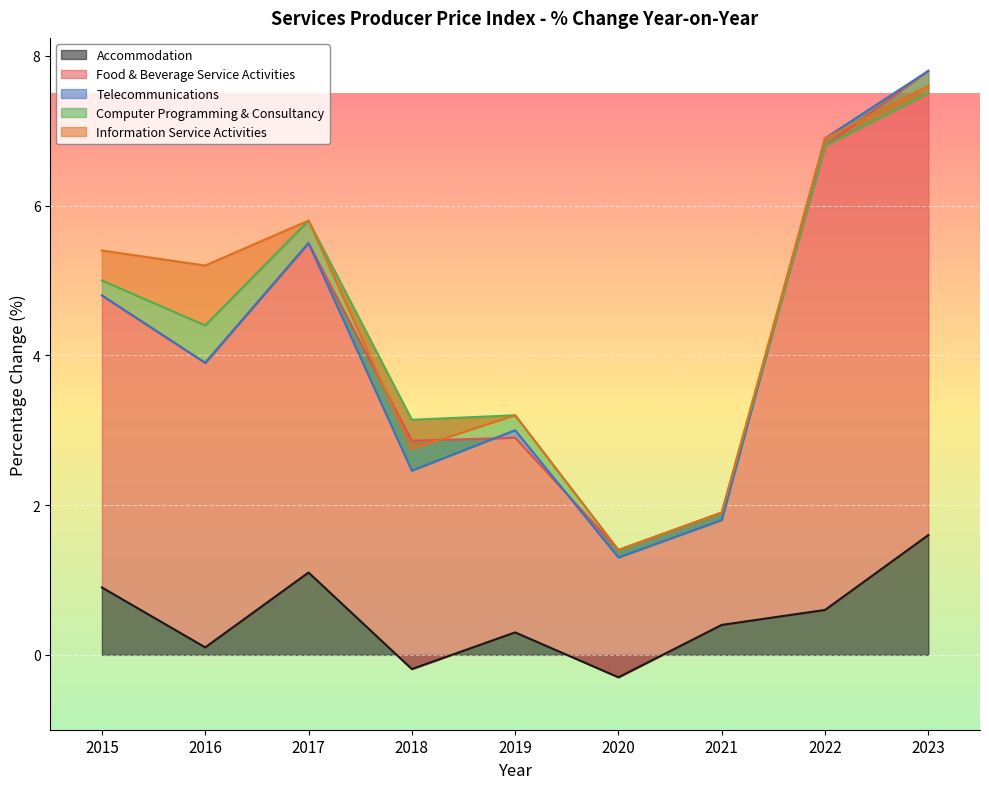

Which series has the widest spread of values?

Food & Beverage Service Activities